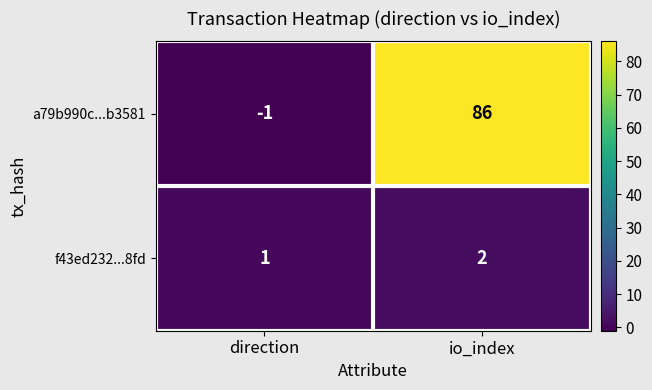

How many values in a79b990c...b3581 are above zero?

1